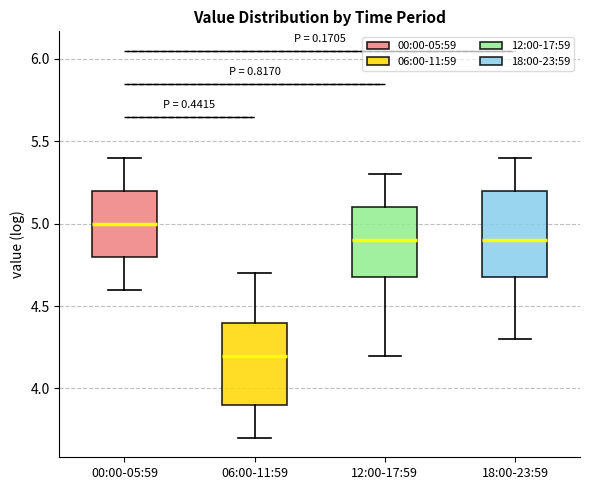

Where does the upper whisker of the box for 06:00-11:59 end on the y-axis? The values are not printed on the chart, so give them approximately, as read against the axis.

4.7